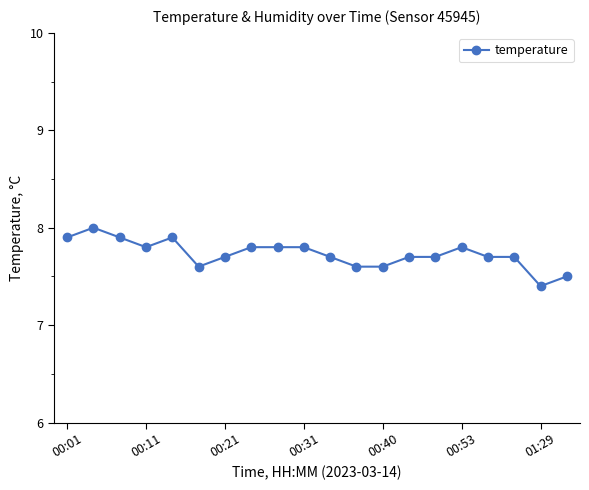

What is the sum of all values?

154.6